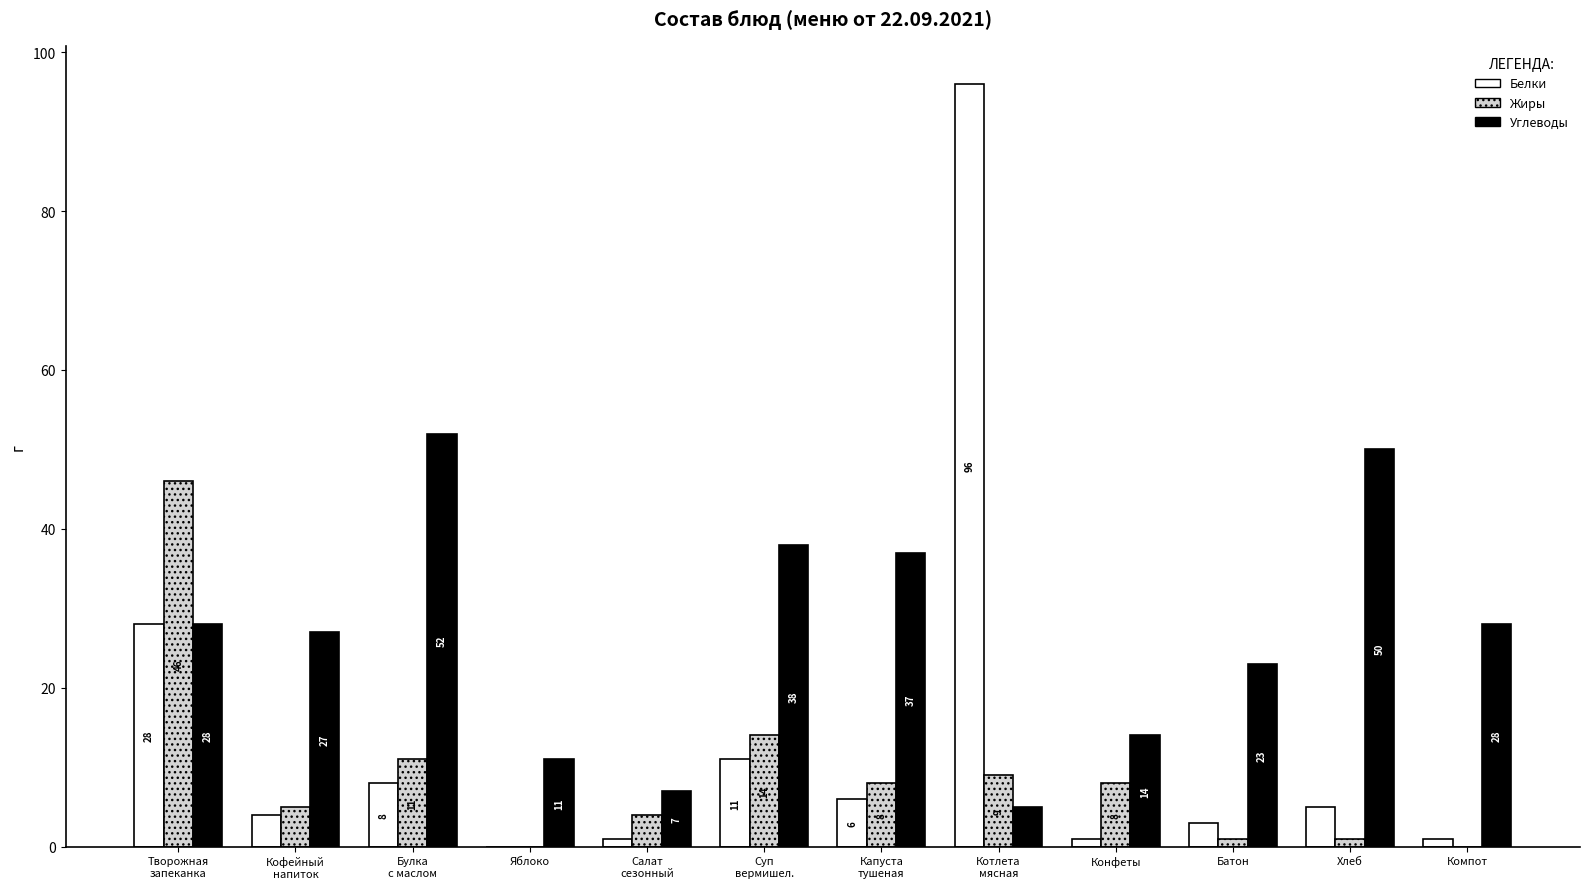

Which series has the widest spread of values?

Белки